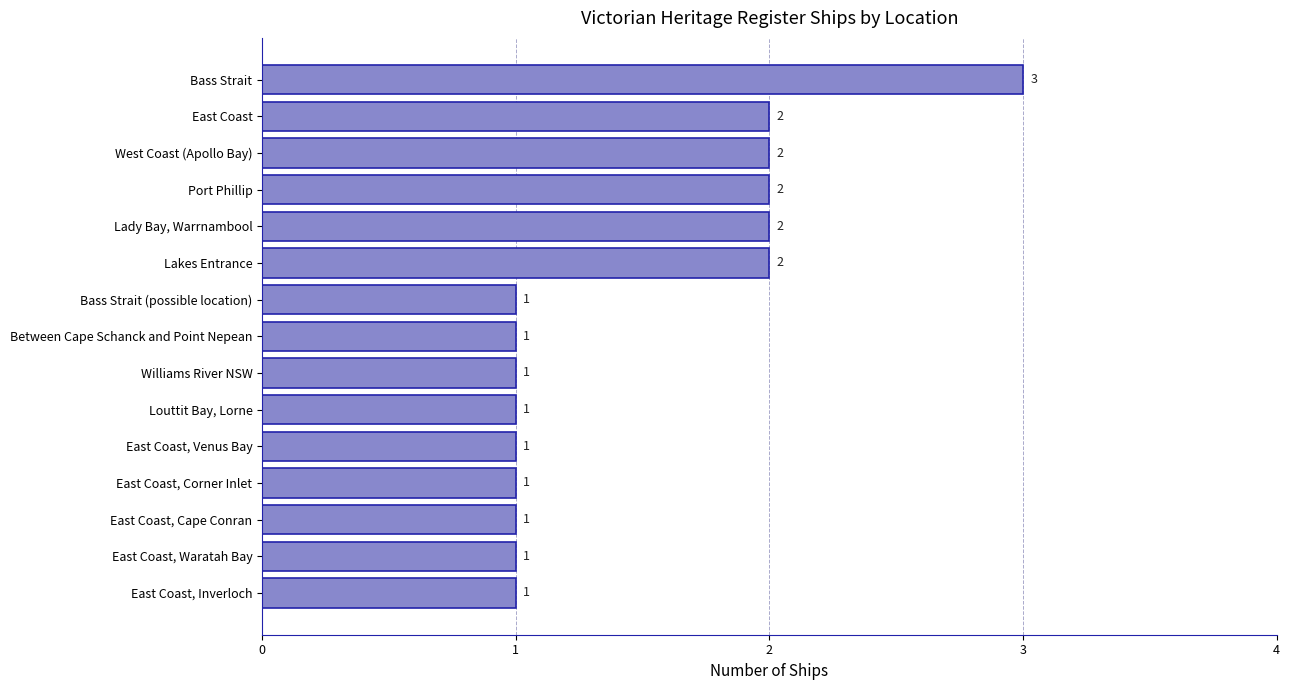

What is the difference between the second highest and second lowest values?

1